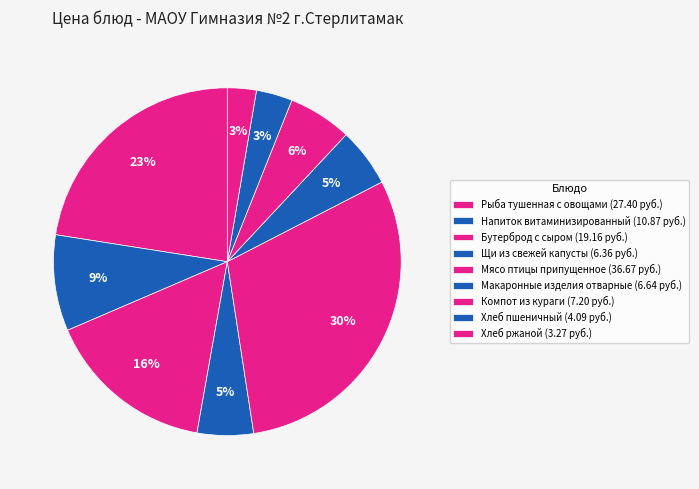

To the nearest percent, what percentage of the pie is Мясо птицы припущенное?

30%